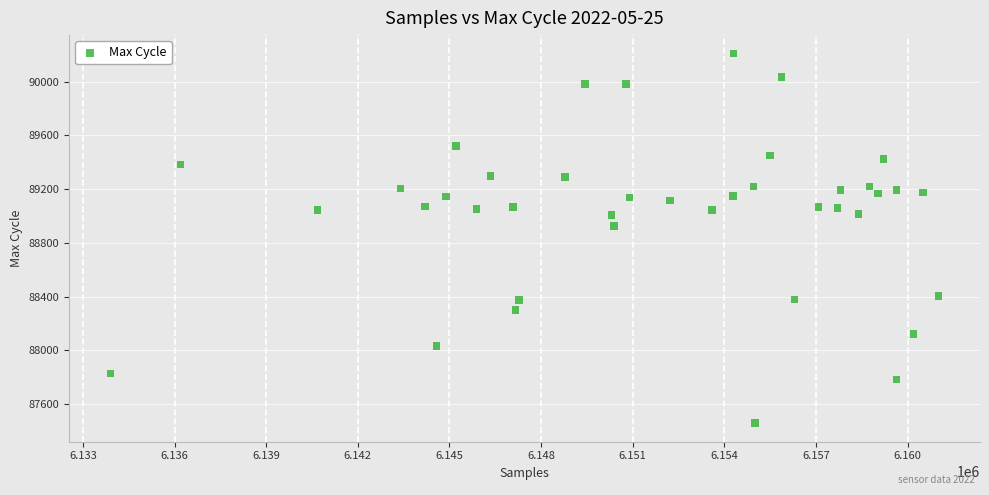

What is the range of X values (max minus min)?

27114